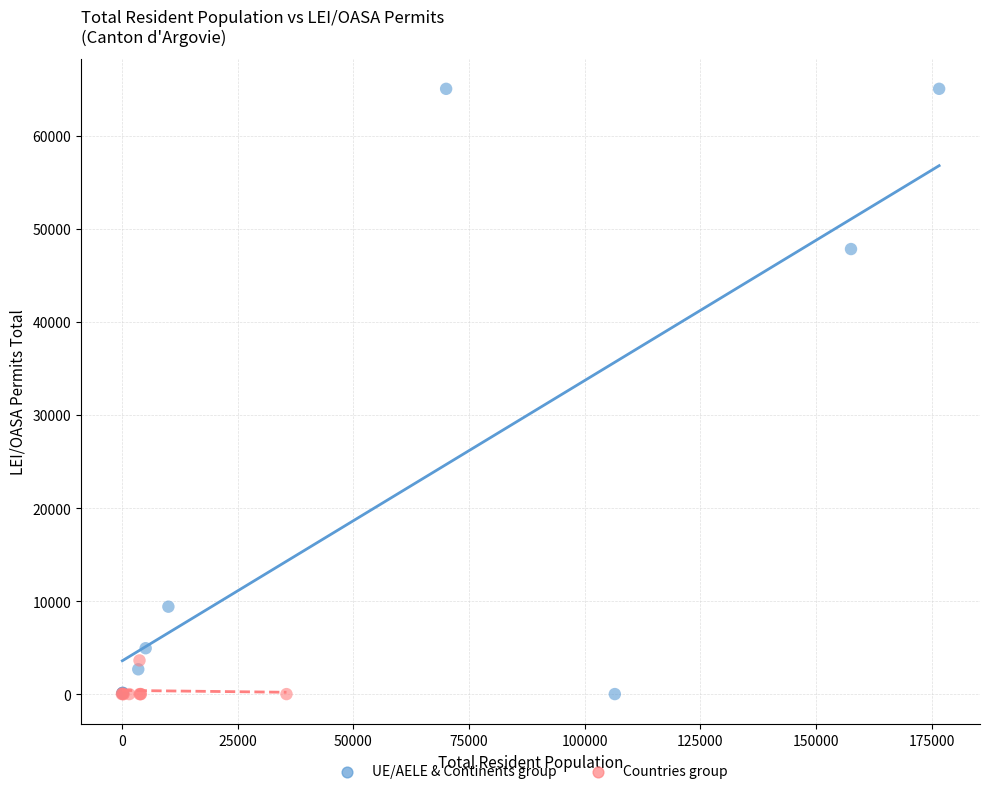

Which series has the widest spread of Y values?

UE/AELE & Continents group